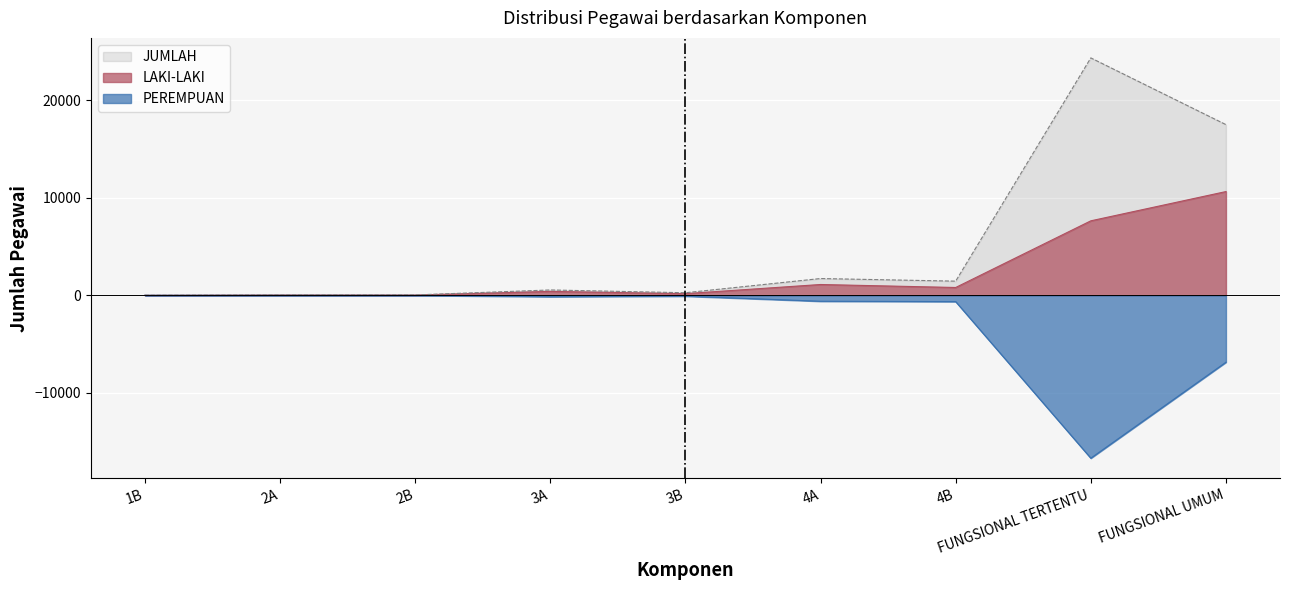

At how many categories does at least one series exceed -15986?

9